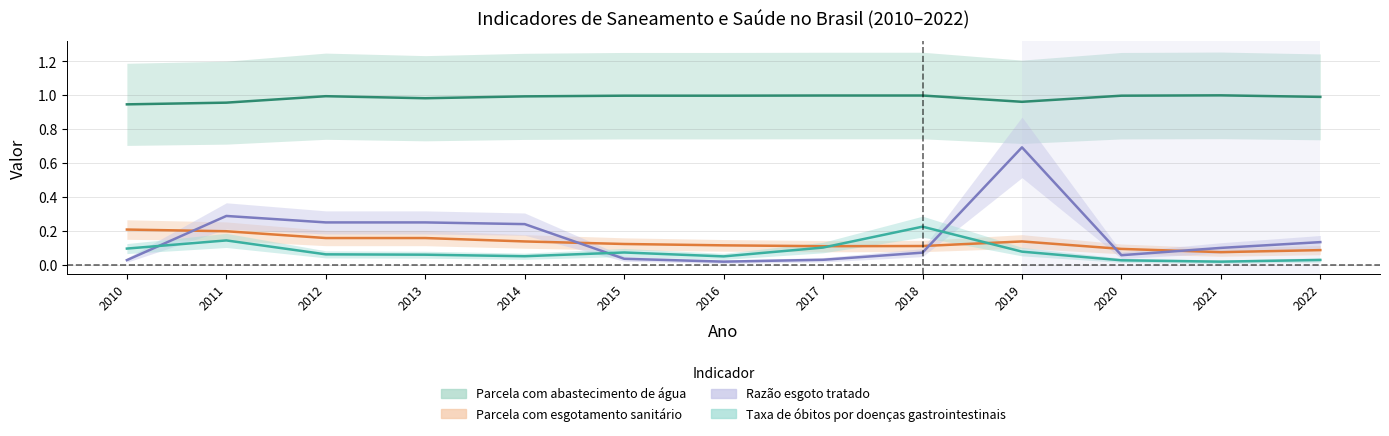

Read the Parcela com abastecimento de água value at 2017.

1.0